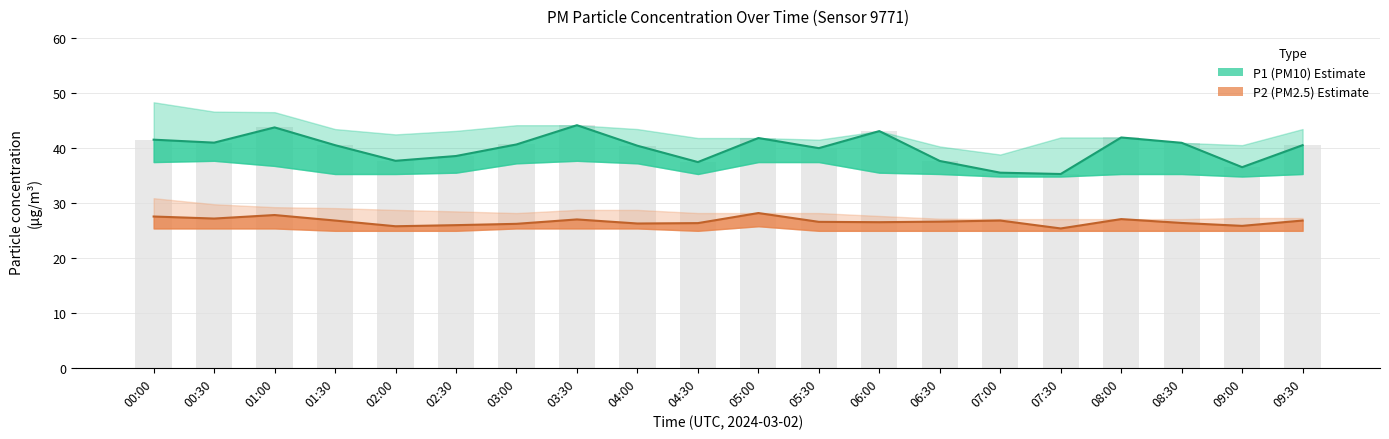

Reading left to right, transcribe all the data shown in this chart.

P1: 41.5	40.9	43.7	40.5	37.6	38.5	40.6	44.1	40.4	37.4	41.8	39.9	43.0	37.6	35.5	35.2	41.9	40.9	36.5	40.5
P1_upper: 48.3	46.6	46.5	43.4	42.4	43.1	44.1	44.1	43.4	41.8	41.8	41.5	43.0	40.2	38.8	41.9	41.9	40.9	40.5	43.4
P1_lower: 37.4	37.6	36.7	35.2	35.2	35.5	37.2	37.6	37.2	35.2	37.4	37.4	35.5	35.2	34.8	34.8	35.2	35.2	34.8	35.2
P2: 27.5	27.1	27.8	26.8	25.7	25.9	26.2	27.0	26.2	26.3	28.1	26.5	26.5	26.6	26.8	25.3	27.0	26.3	25.8	26.8
P2_upper: 30.8	29.7	29.2	29.0	28.7	28.4	28.1	28.7	28.7	28.1	28.1	28.1	27.6	27.1	27.0	27.0	27.0	27.0	27.2	27.2
P2_lower: 25.3	25.3	25.3	24.9	24.9	24.9	25.3	25.3	25.3	24.9	25.7	24.9	24.9	24.9	24.9	24.9	24.9	24.9	24.9	24.9